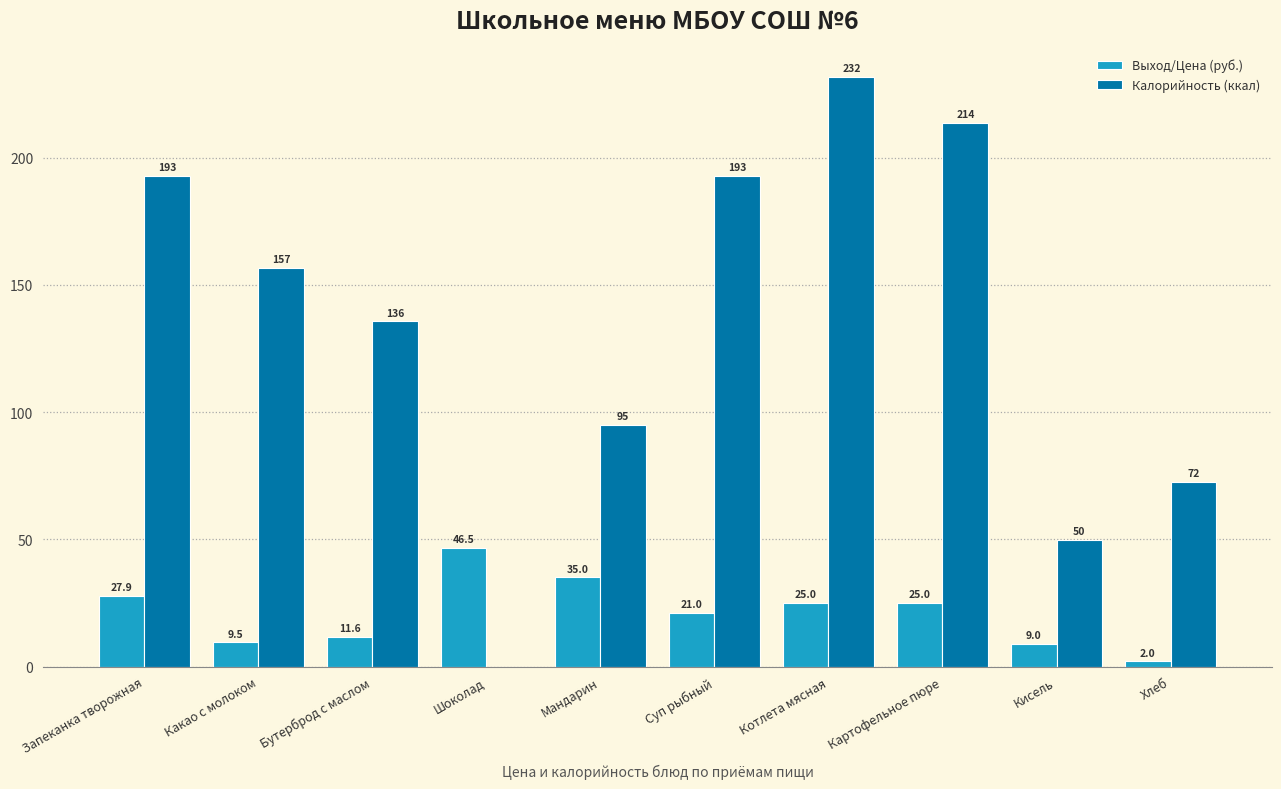

Between Котлета мясная and Кисель, which series saw the biggest shift?

Калорийность (ккал)